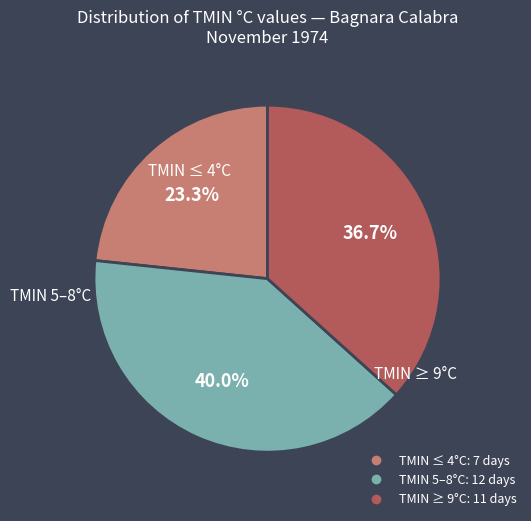

Is there a majority slice in this chart?

No